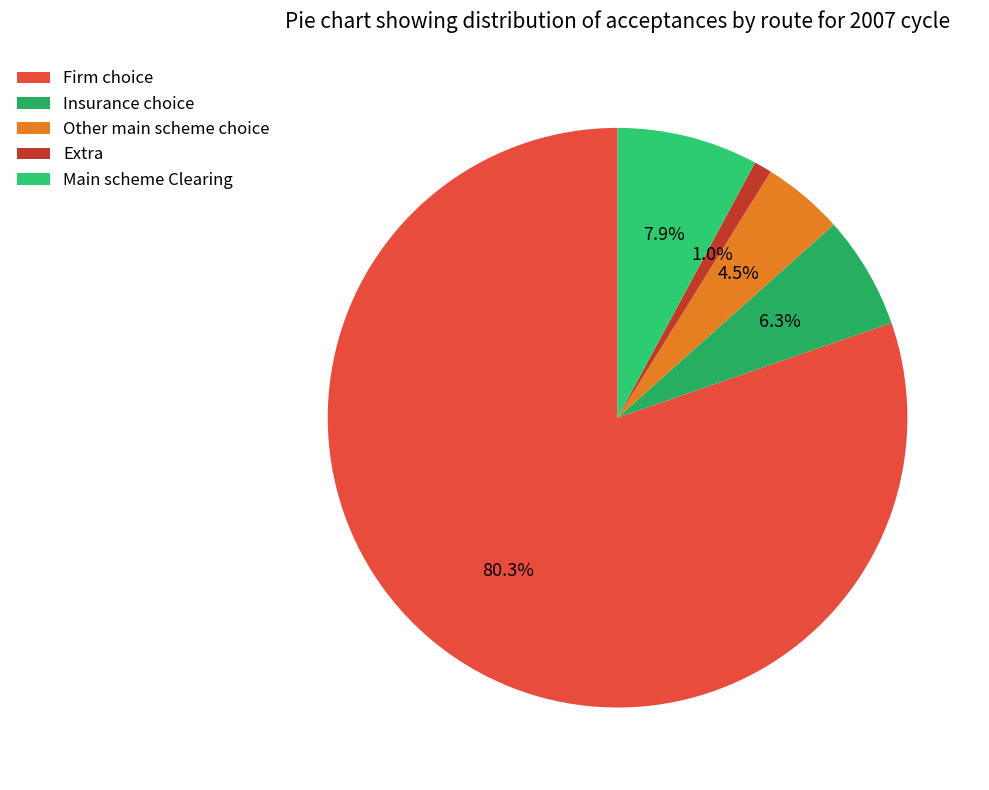

What percentage is the Insurance choice slice, to the nearest percent?

6%